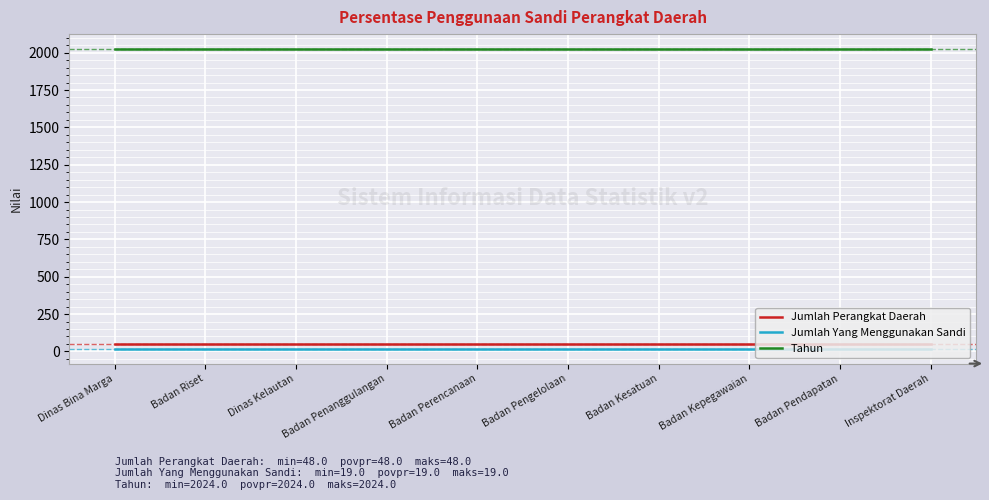

What position from the left is Badan Pendapatan?

9